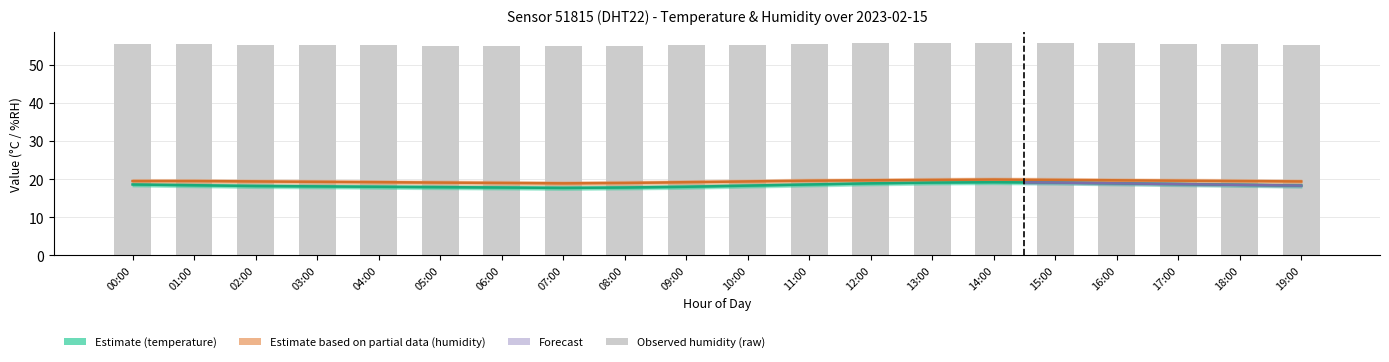

The value of temperature_lower at 18:00 is 84.8. True or false?

False